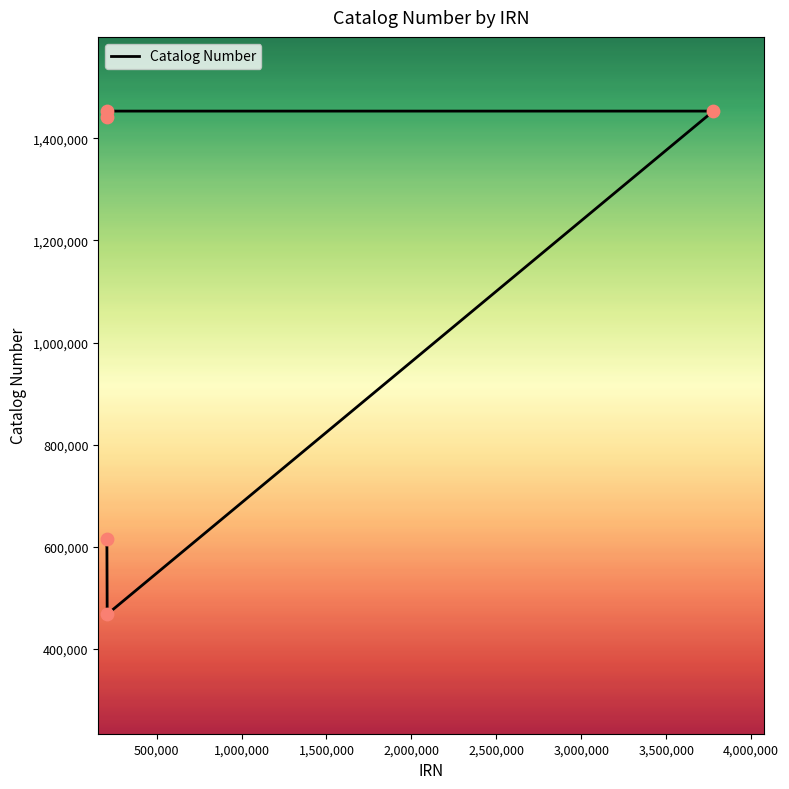

Which has a higher value, 1,500,000 or 2,000,000?

2,000,000